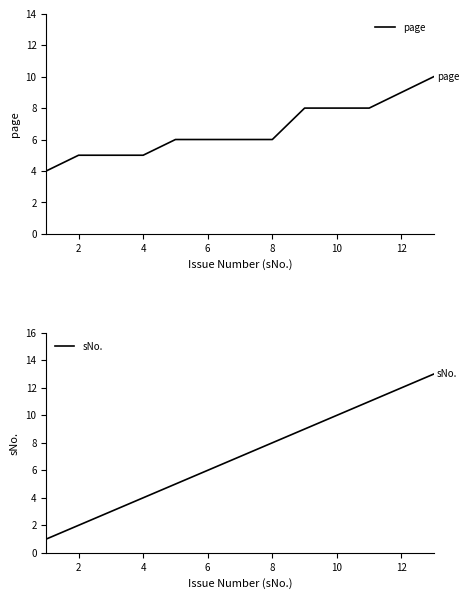

What is the average value of the page series?

7